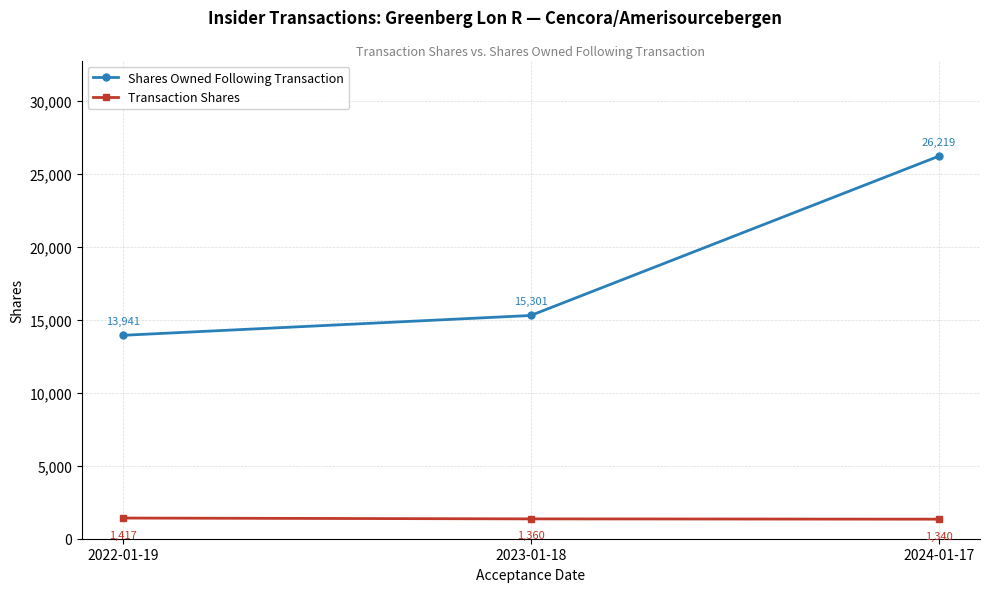

What is the minimum value shown in the chart?

1340